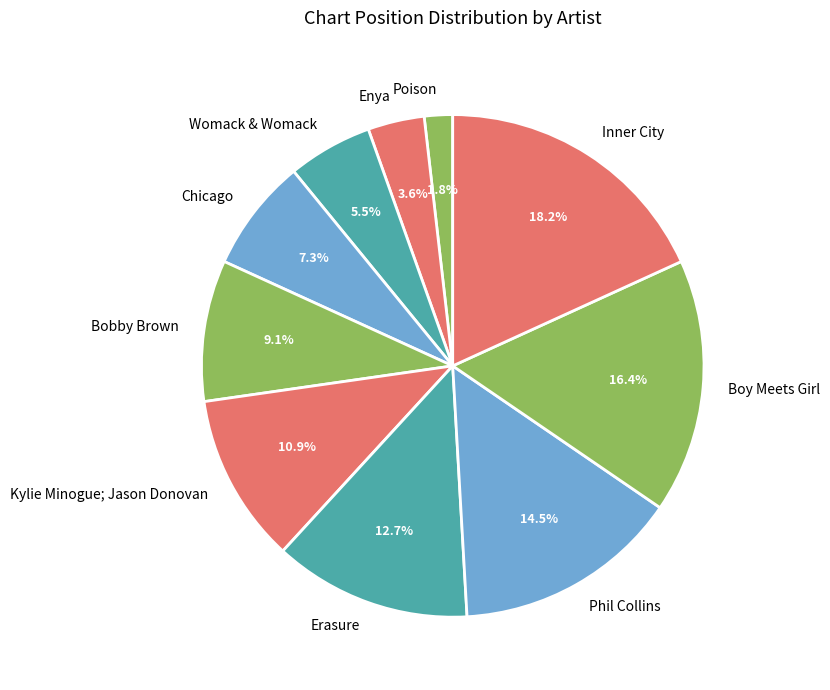

Rank the categories by value from highest to lowest.

Inner City, Boy Meets Girl, Phil Collins, Erasure, Kylie Minogue; Jason Donovan, Bobby Brown, Chicago, Womack & Womack, Enya, Poison